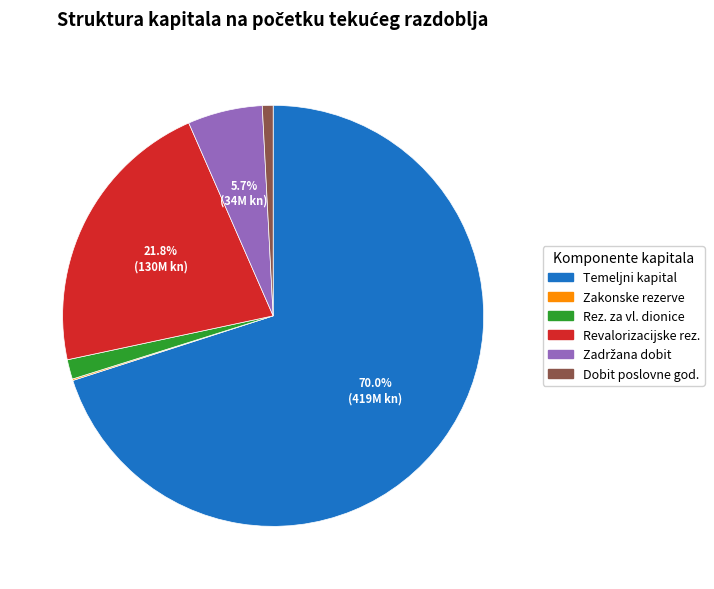

Which slice is the largest?

Temeljni kapital